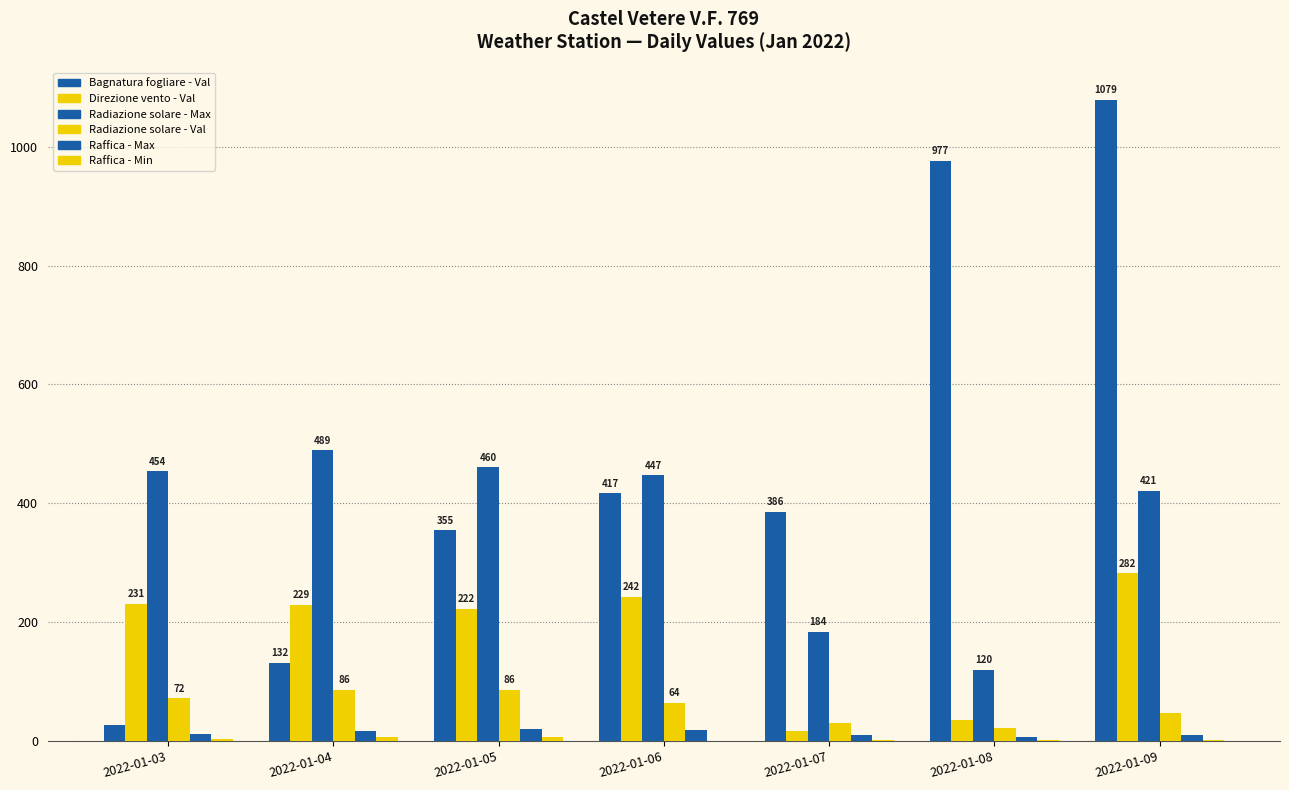

Reading right to left, transcribe all the data shown in this chart.

Bagnatura fogliare - Val: 1079.4	976.9	386.1	416.7	354.6	131.5	27.5
Direzione vento - Val: 282.0	35.0	16.0	242.0	222.0	229.0	231.0
Radiazione solare - Max: 421.1	119.5	184.0	447.1	460.5	489.1	453.9
Radiazione solare - Val: 46.9	21.7	30.3	63.7	85.5	85.6	71.7
Raffica - Max: 10.6	6.7	10.8	19.0	20.9	17.5	11.6
Raffica - Min: 1.3	0.8	1.7	0.6	7.0	7.5	3.6